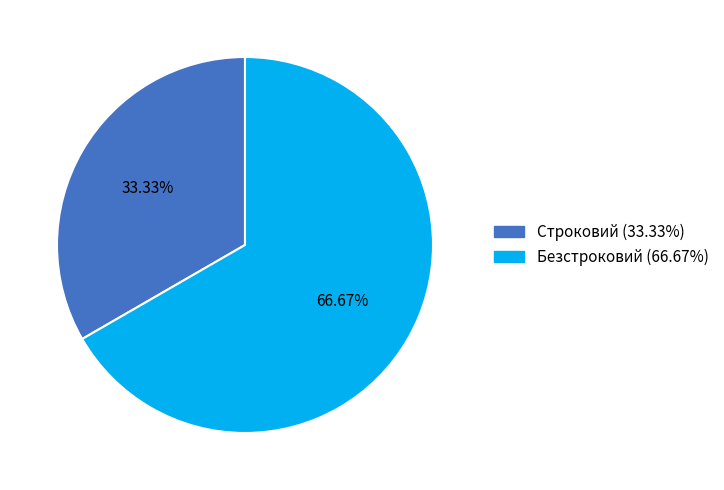

Is Безстроковий the majority of the pie?

Yes